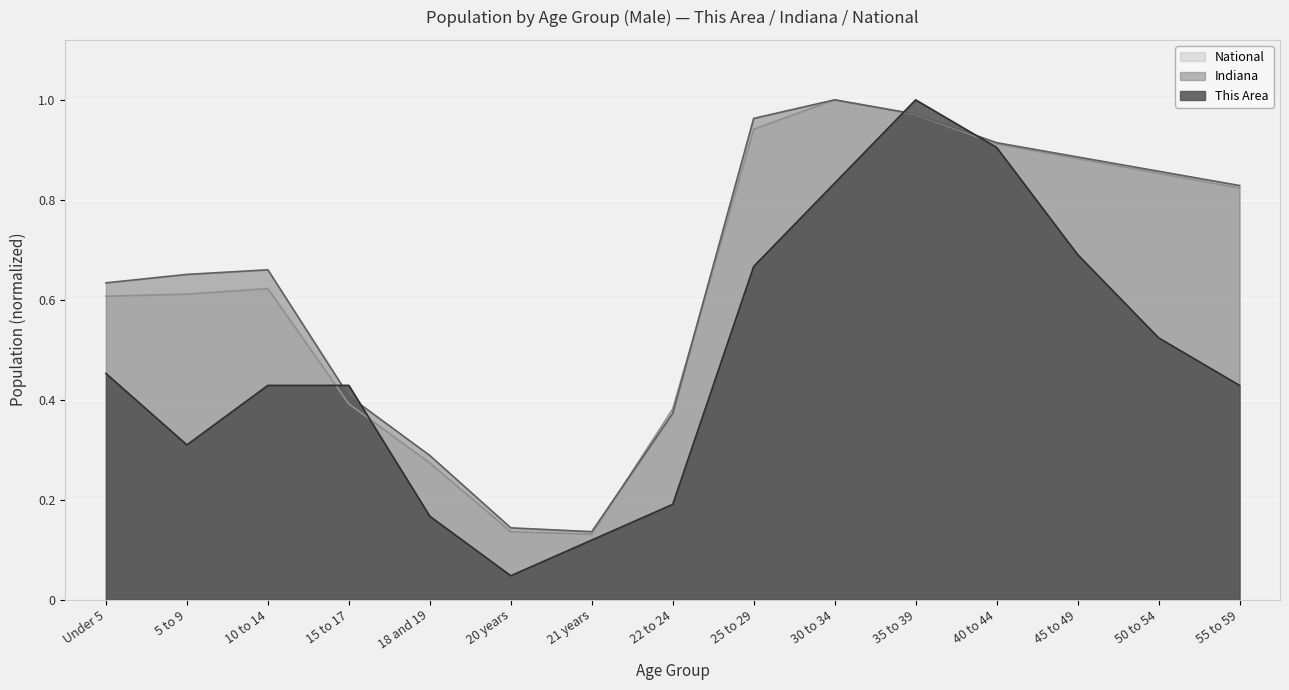

How many lines are shown in the chart?

3